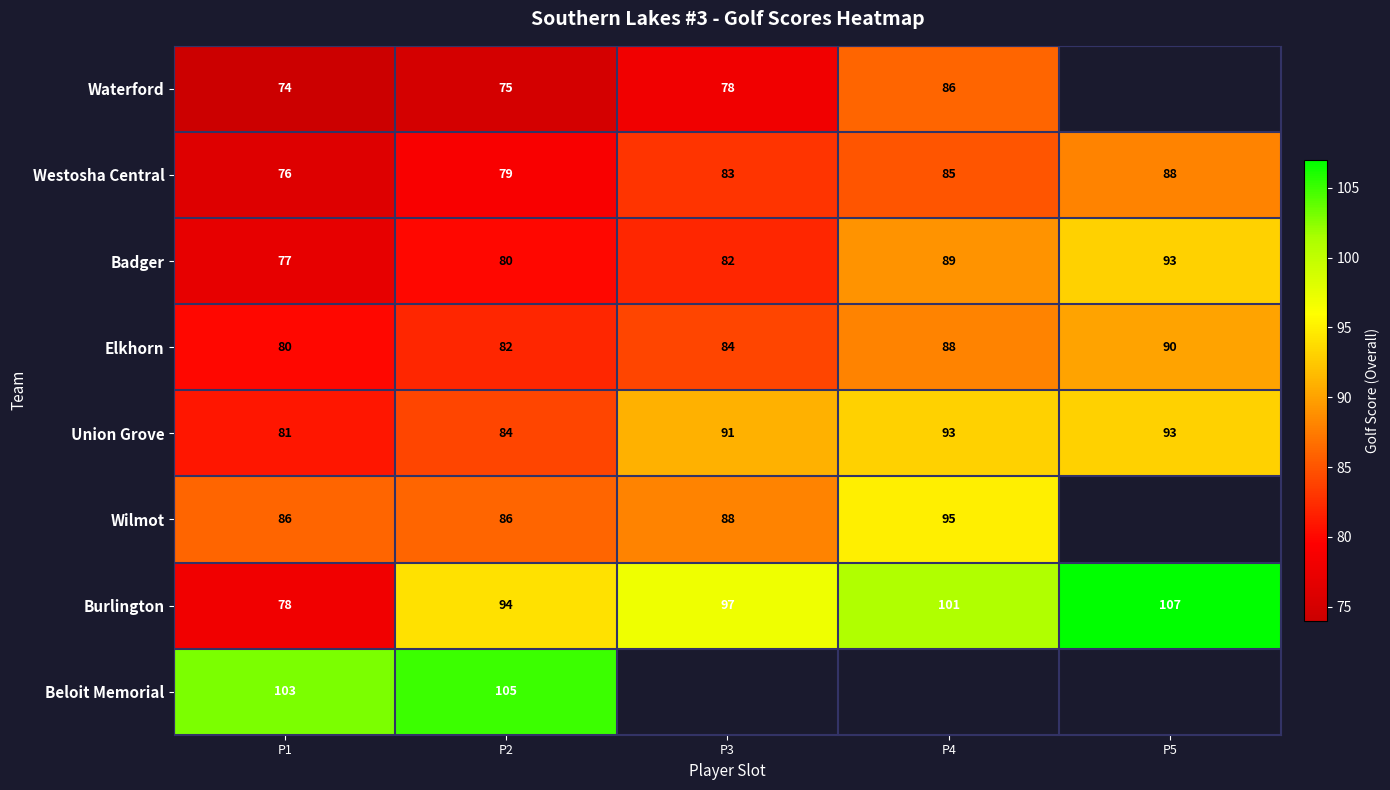

True or false: Westosha Central has a value of 38 at P2.

False